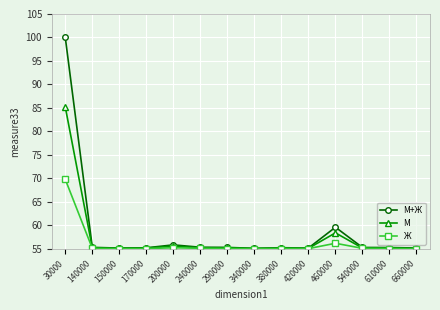

What is the value of the Ж point at the 2nd from the left?

55.1